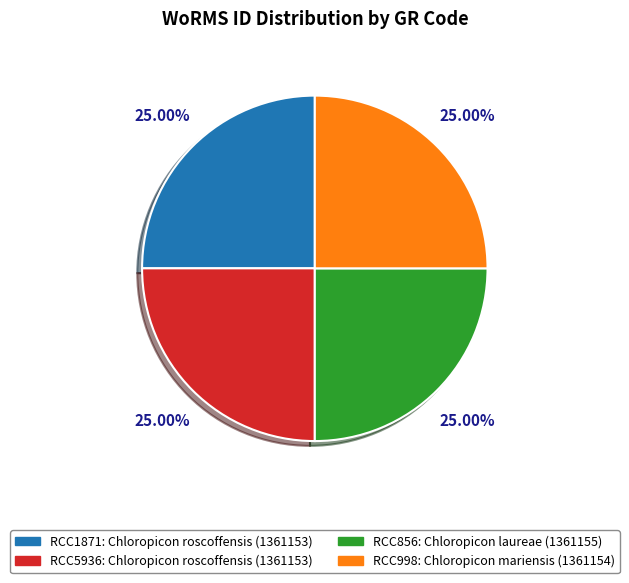

True or false: RCC998 accounts for 25% of the total.

True